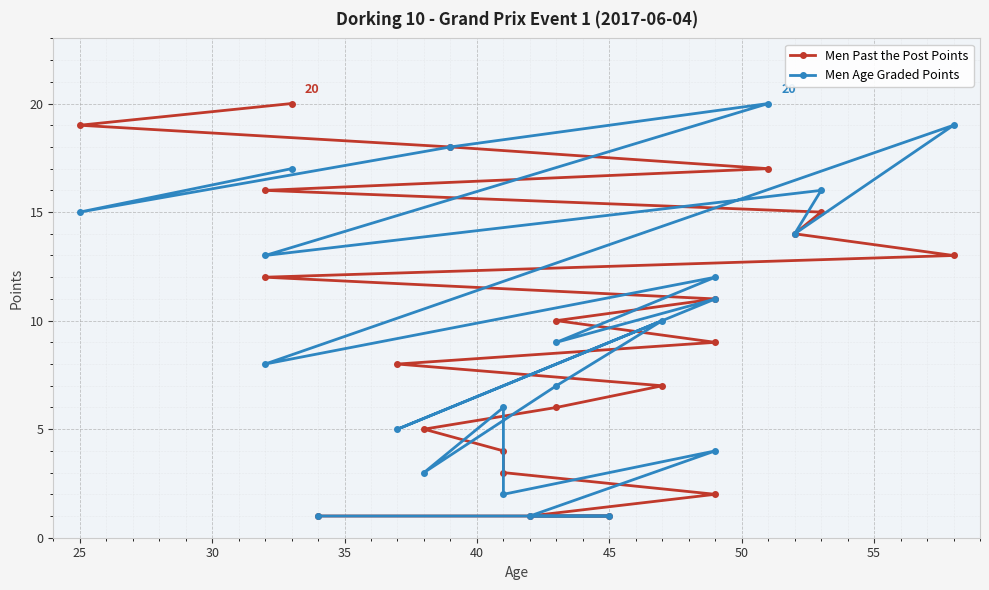

Is it true that Men Past the Post Points equals 1 at 19?

False